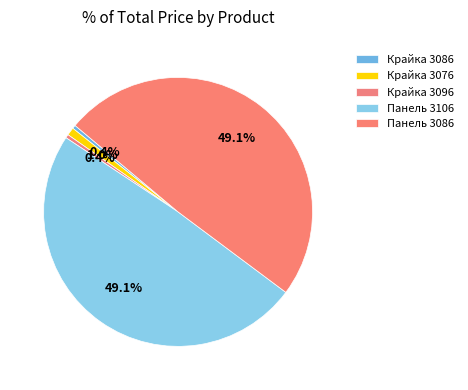

Count the number of slices in the pie.

5